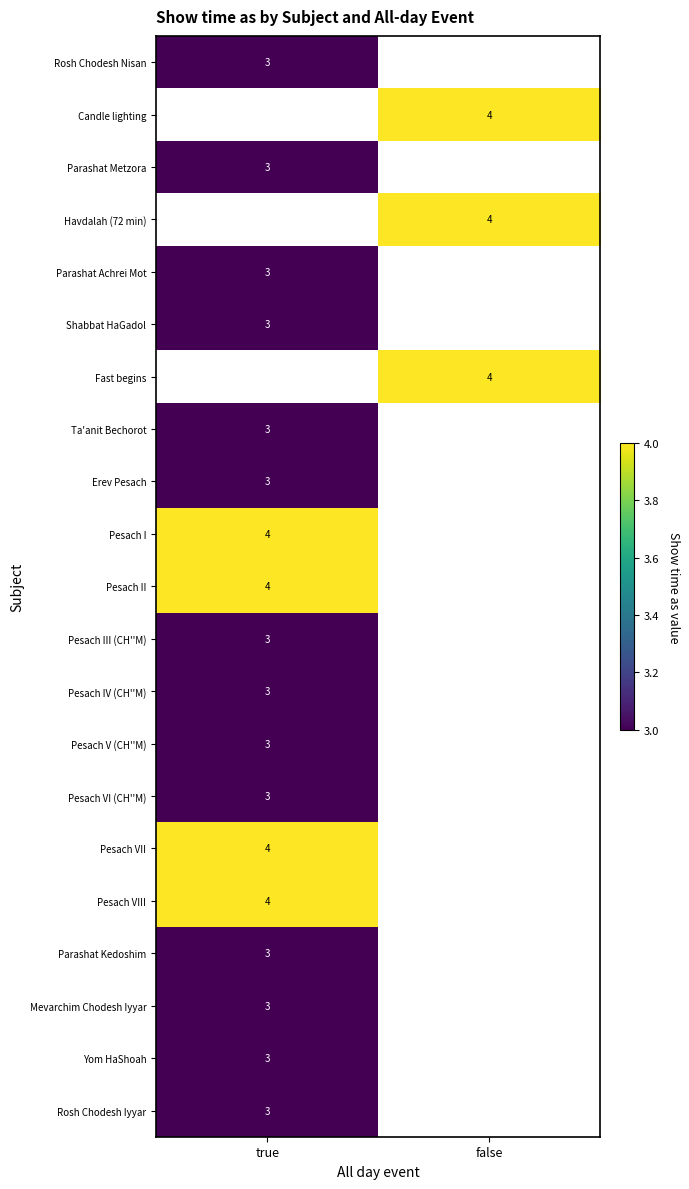

The value of Pesach I at true is 4. True or false?

True